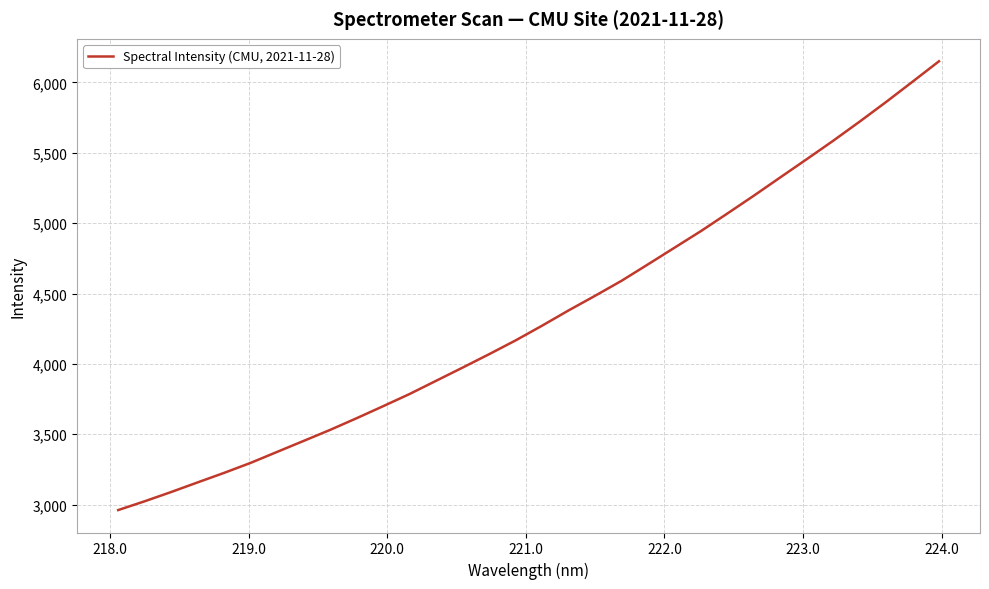

What is the smallest value displayed?

2961.1